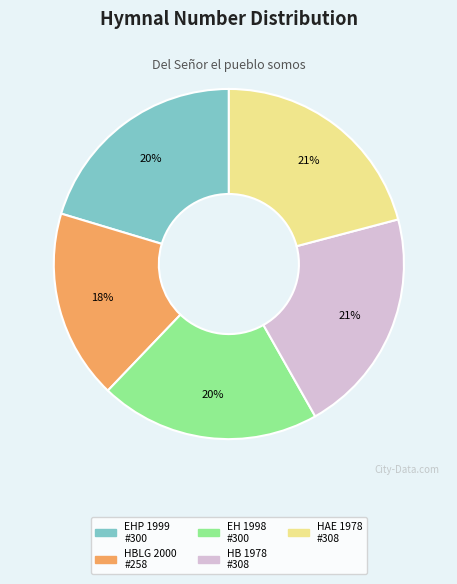

Does any single category account for the majority?

No